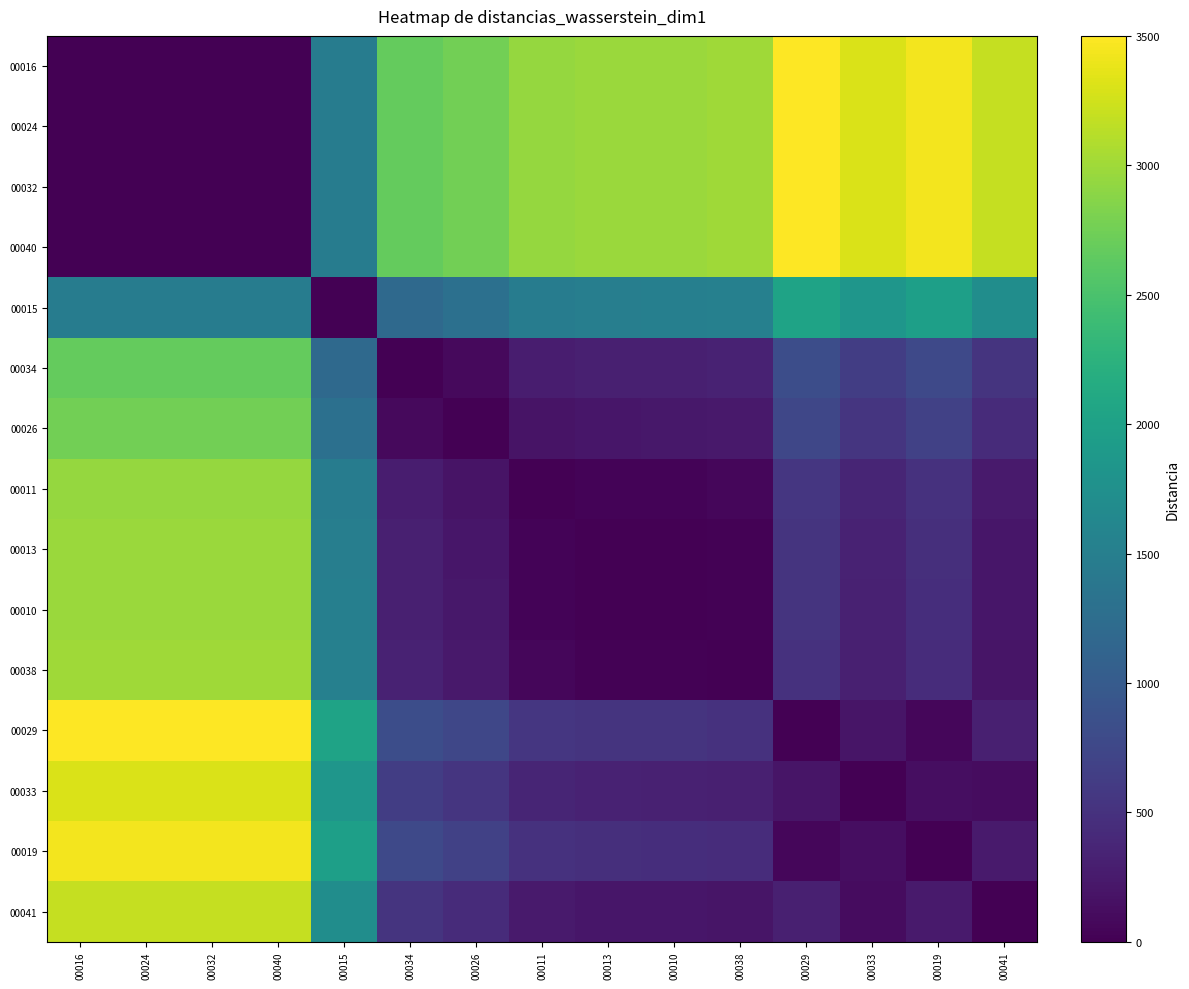

What is the spread (max minus min) of values at 00019?

3439.4